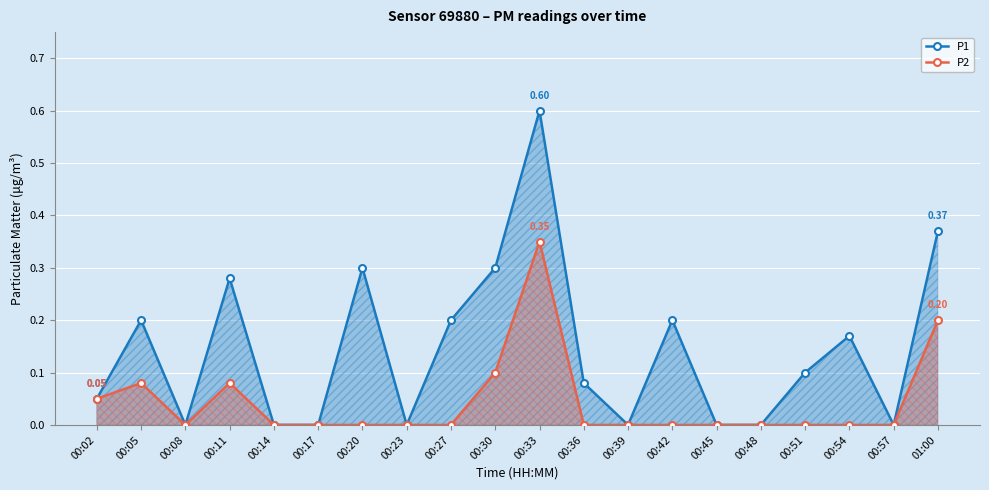

What is the difference between the second highest and second lowest values in the P2 series?

0.2